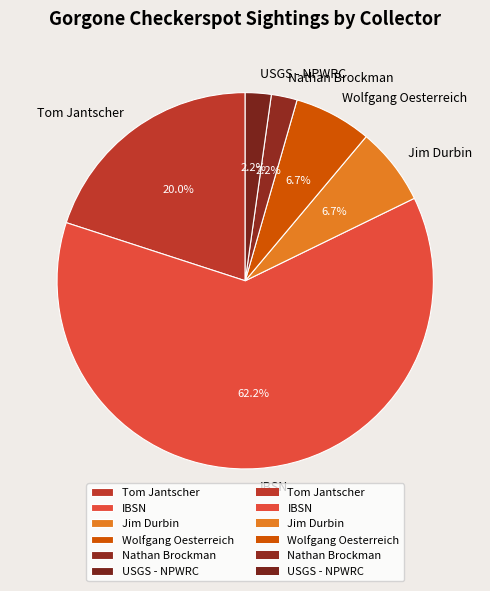

What percentage do Wolfgang Oesterreich and IBSN together represent?

68.9%